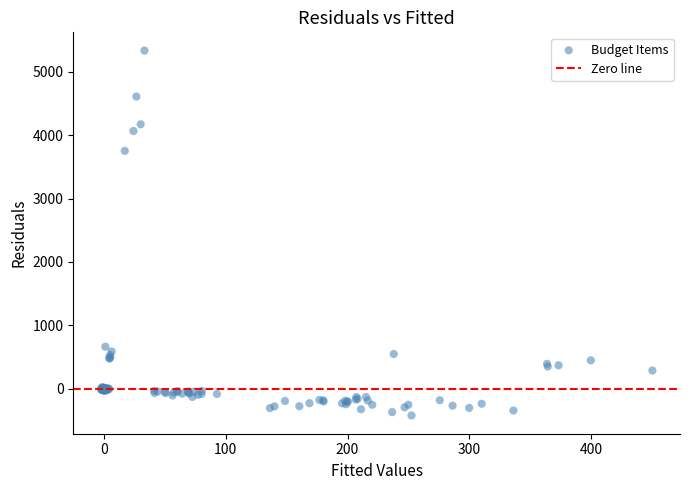

What Y value in the scatter plot is closest to 2456?

3751.6